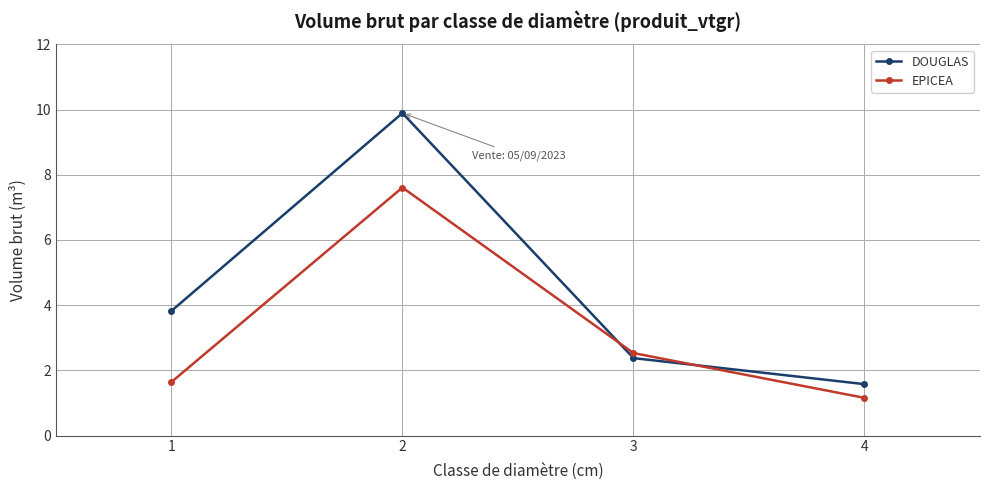

Read the DOUGLAS value at 2.

9.9